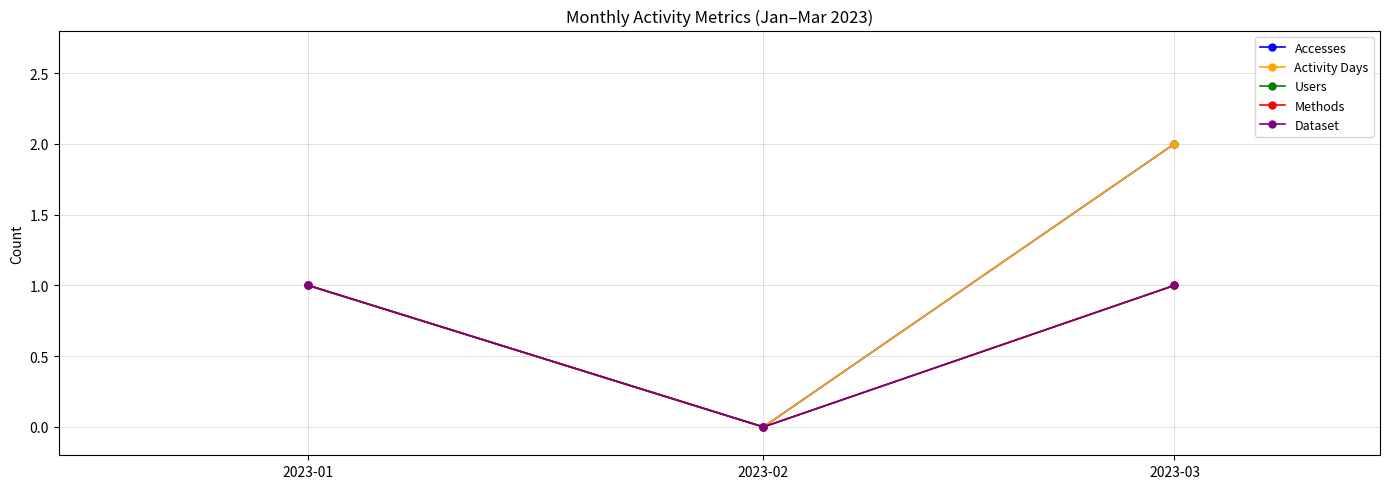

Does the chart have visible grid lines?

Yes